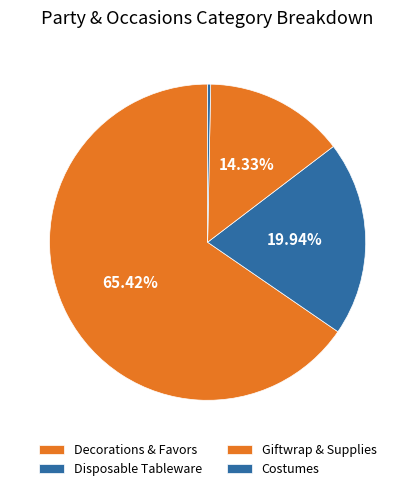

Is it true that Disposable Tableware is 34% of the pie?

False